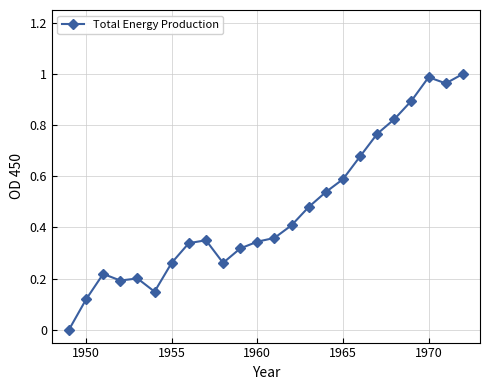

Does the chart have visible grid lines?

Yes